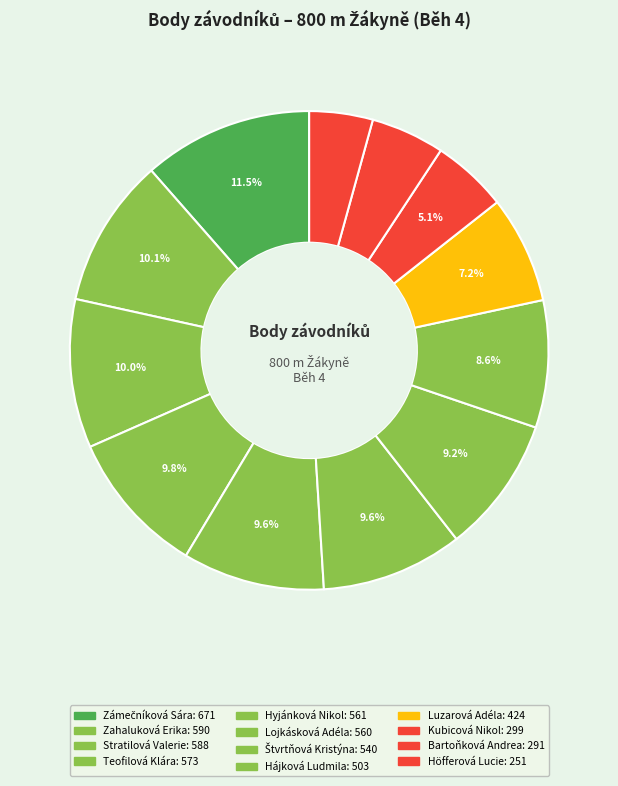

To the nearest percent, what percentage of the pie is Hájková Ludmila?

9%